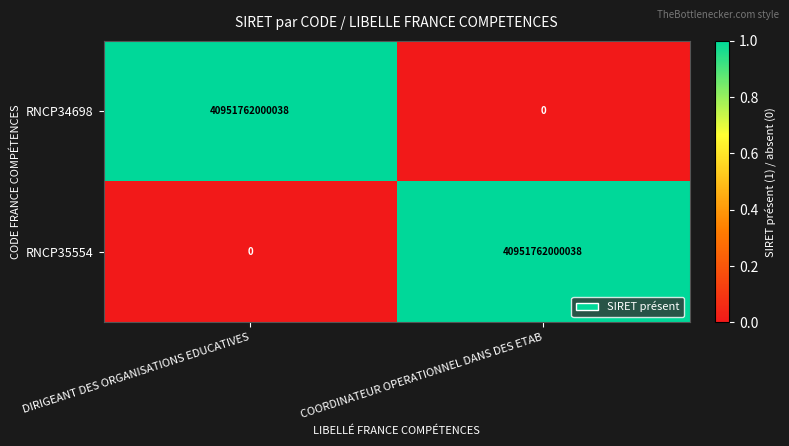

True or false: RNCP35554 has a value of -21301802282537 at DIRIGEANT DES ORGANISATIONS EDUCATIVES.

False